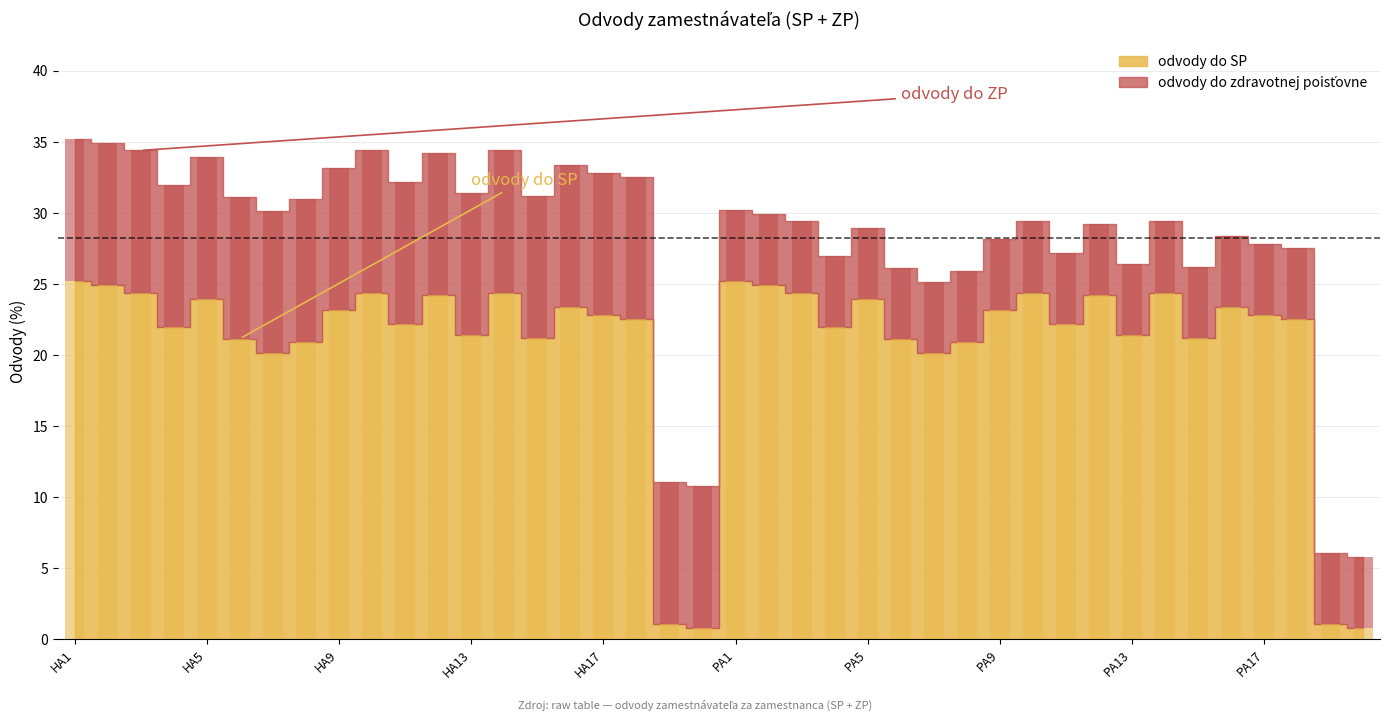

True or false: odvody do zdravotnej poisťovne has a value of 6.7 at PA5.

False